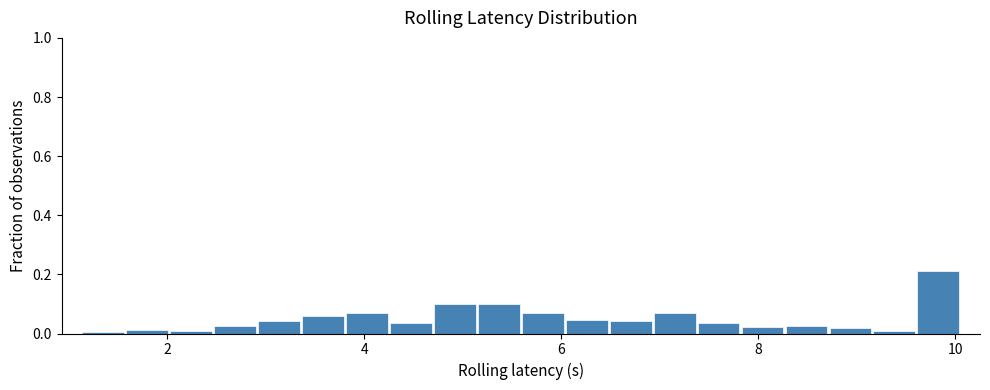

Read against the x-axis, roughly where is the centre of the tallest bar?

9.8